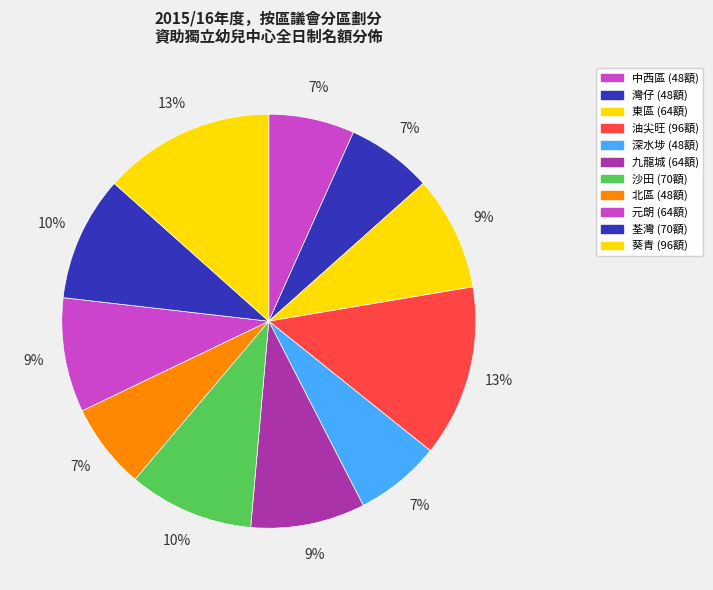

What portion of the pie excludes 油尖旺?

86.6%